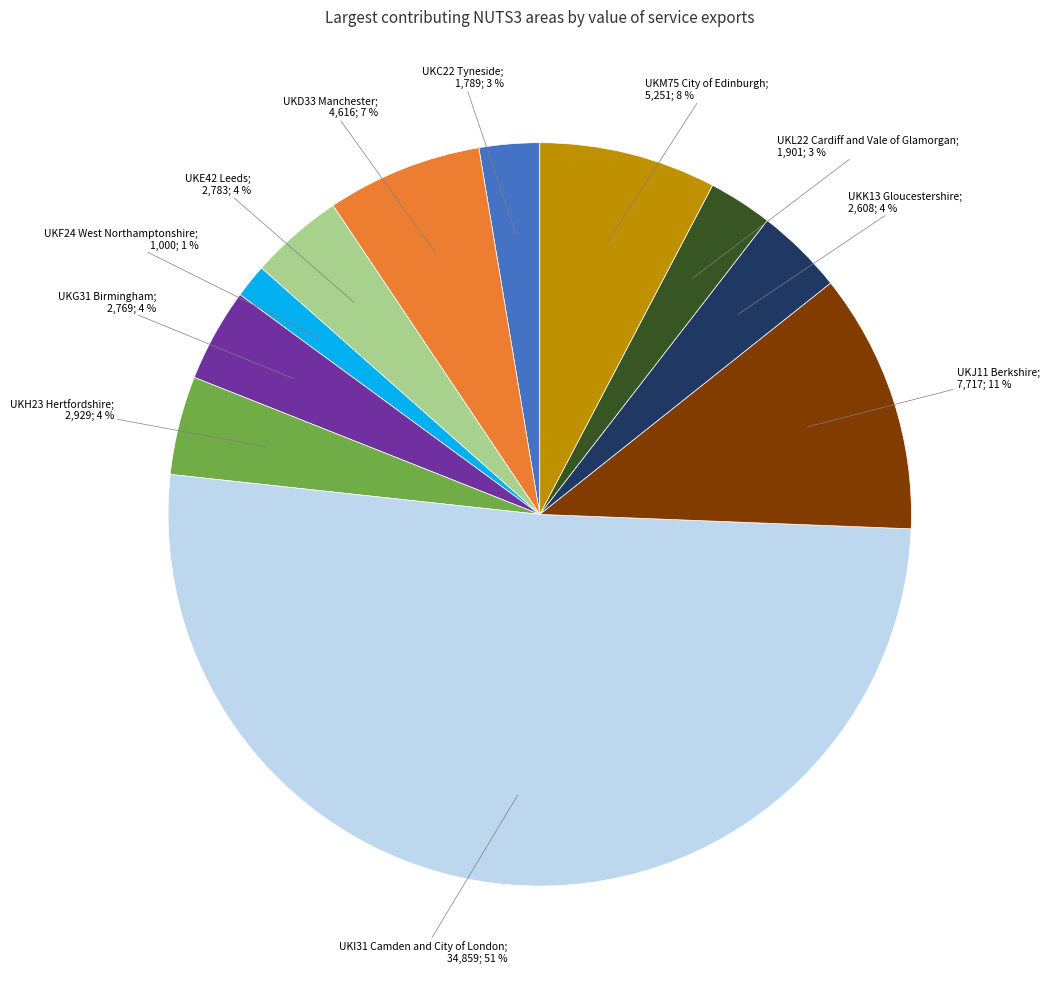

To the nearest percent, what is the average slice percentage?

9%